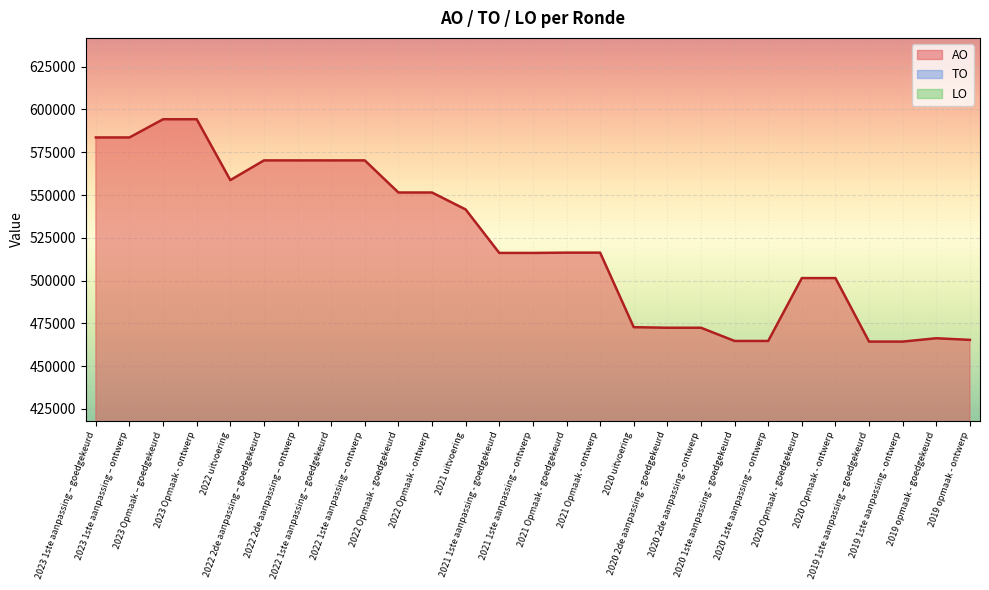

At how many categories does at least one series exceed 294523?

27